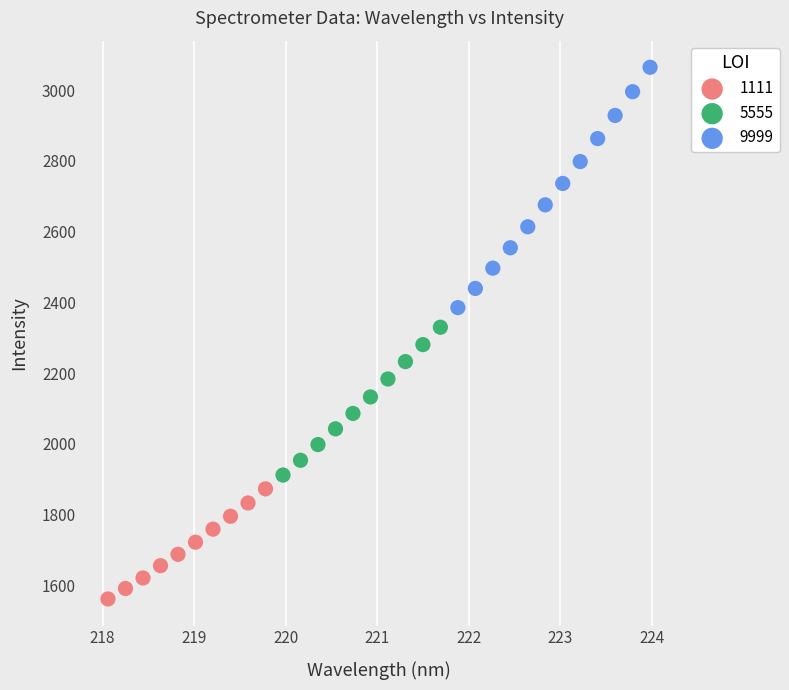

Which series contains the lowest Y value?

1111